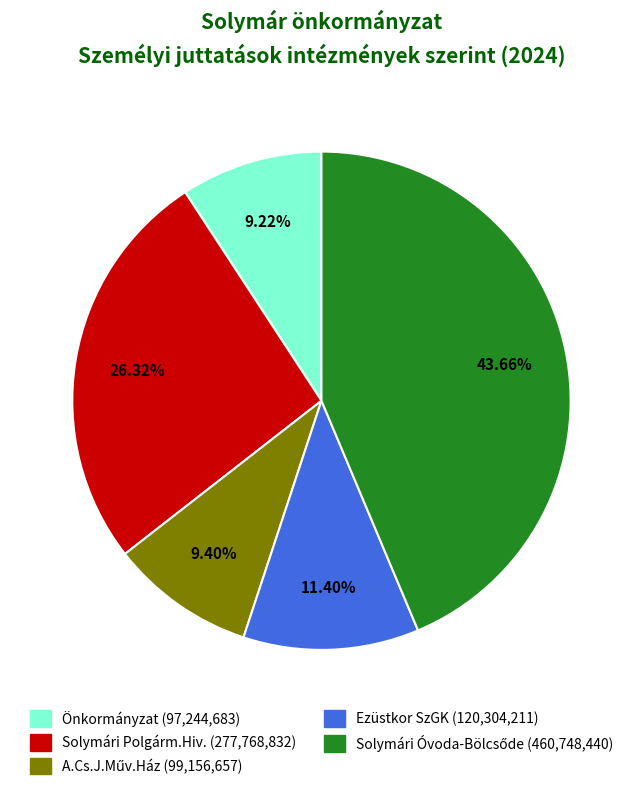

Is Solymári Polgárm.Hiv. the majority of the pie?

No